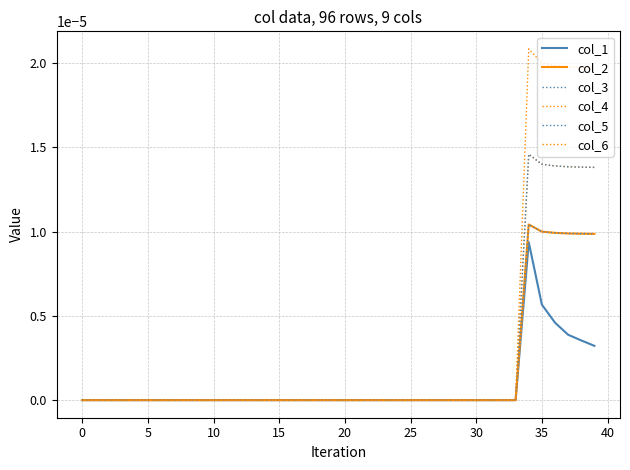

How many interior local peaks does the col_3 series have?

1